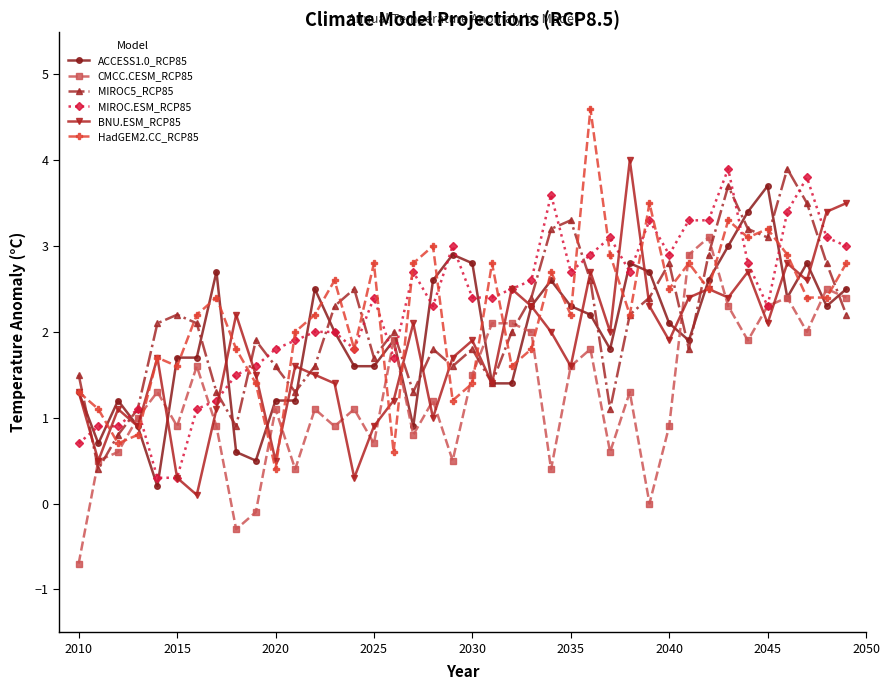

What is the value of the MIROC.ESM_RCP85 point at the 23rd from the left?

2.5